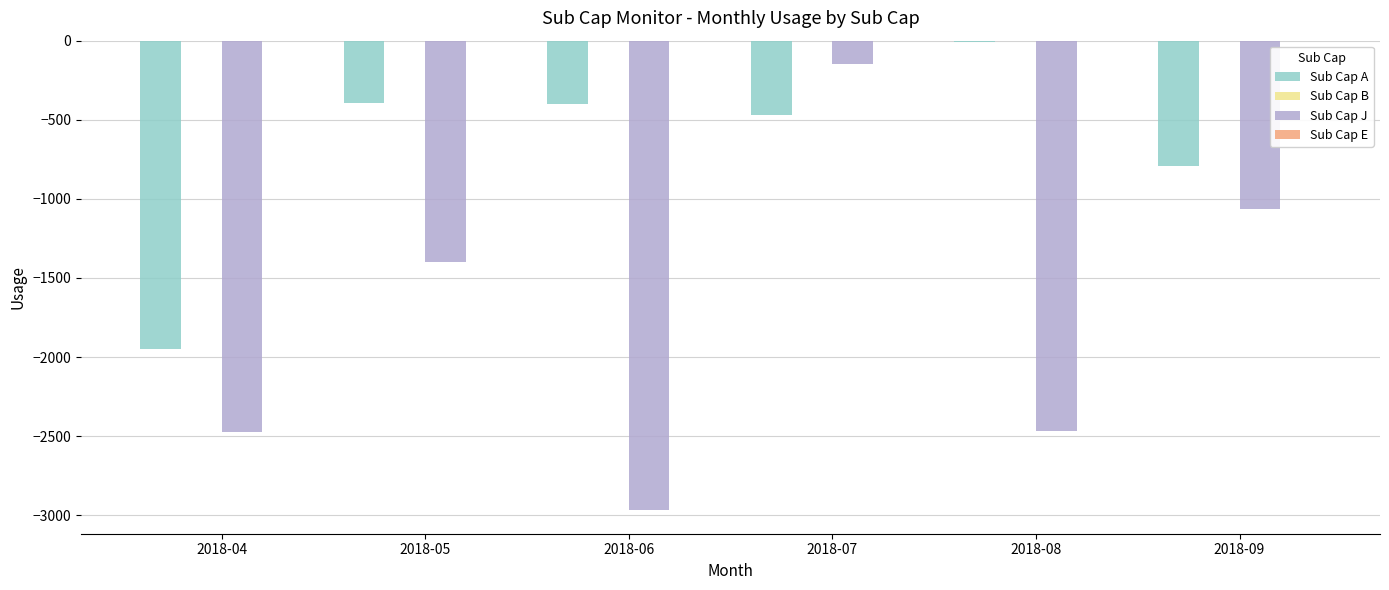

At which category does the chart reach its peak across all series?

2018-08